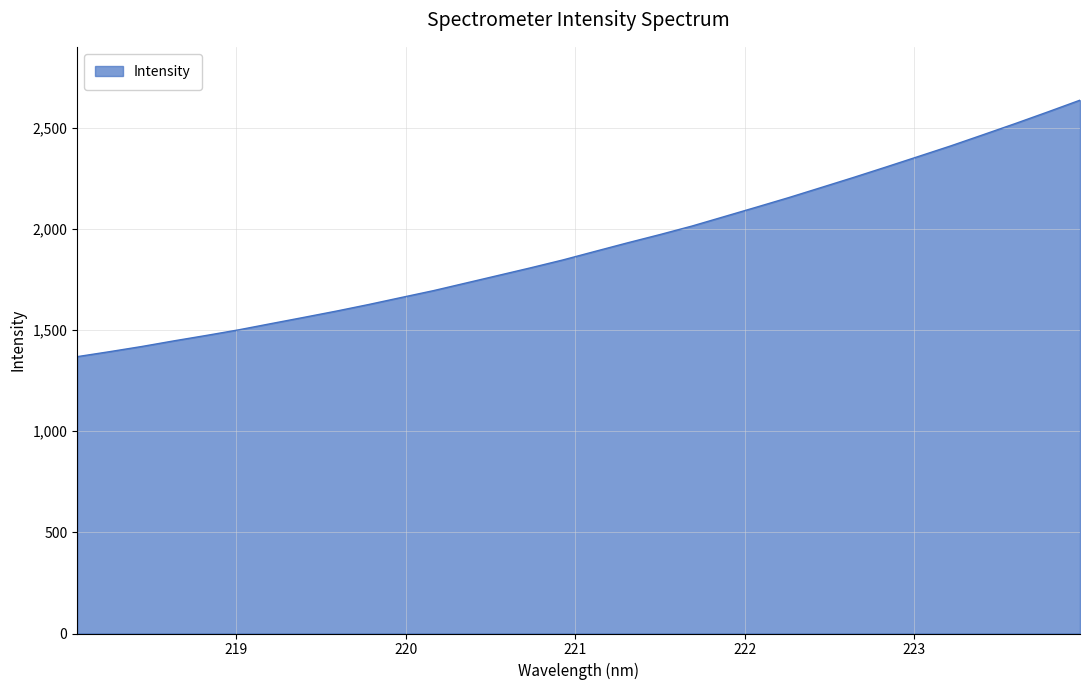

Does the chart have visible grid lines?

Yes